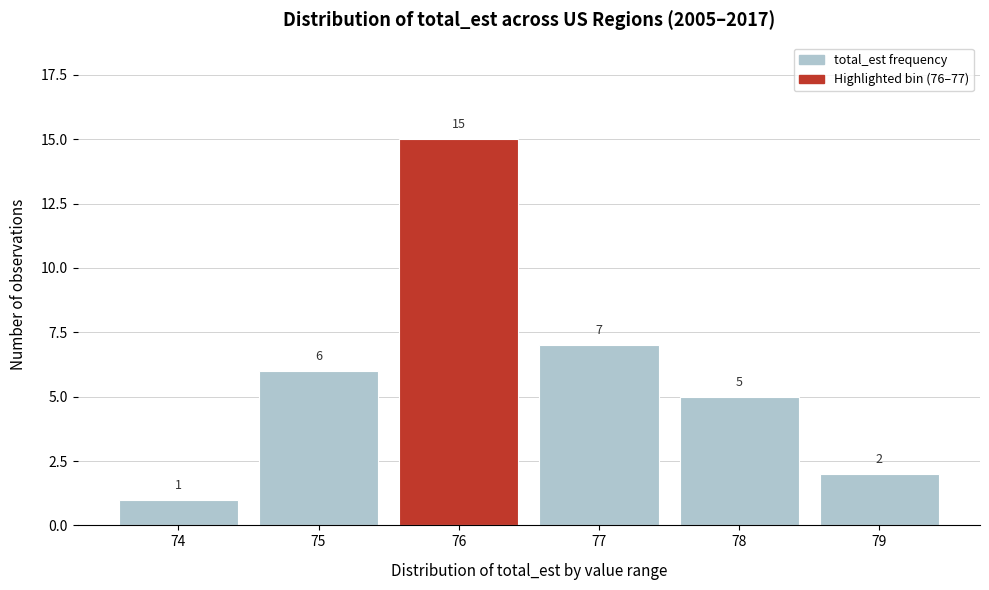

Reading left to right, extract all data points from this chart.

74=1	75=6	76=15	77=7	78=5	79=2